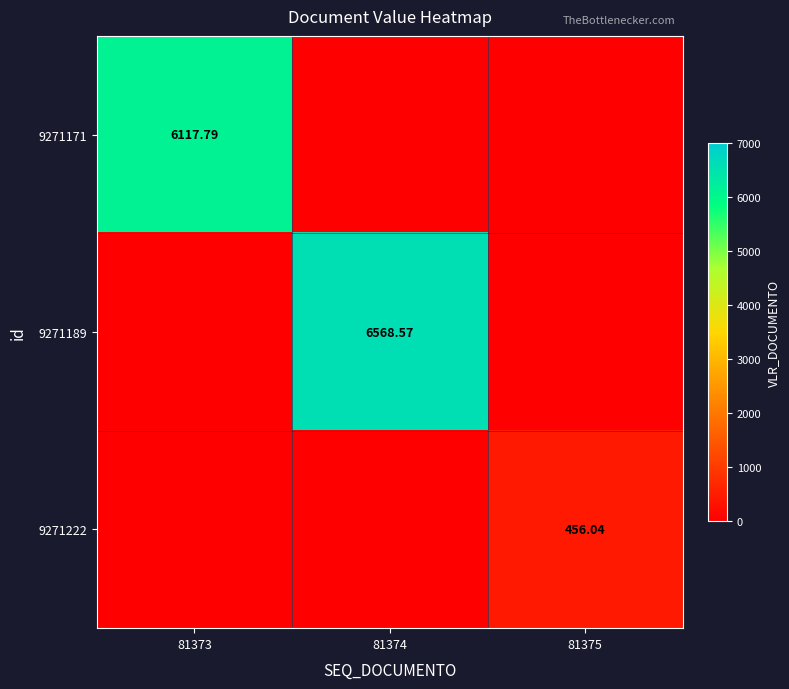

What is the difference between the highest and lowest values at 81374?

6568.6